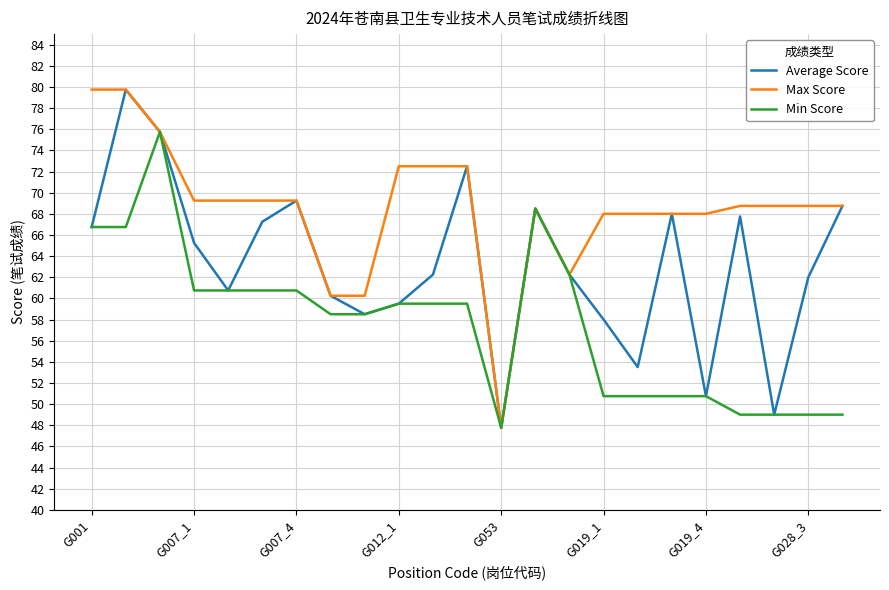

List the series in order of their overall mean, highest first.

Max Score, Average Score, Min Score